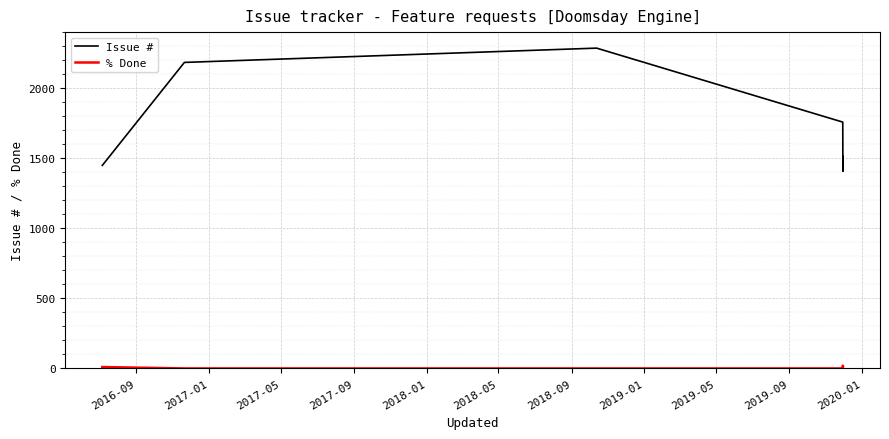

Which series has the largest total across all categories?

Issue #